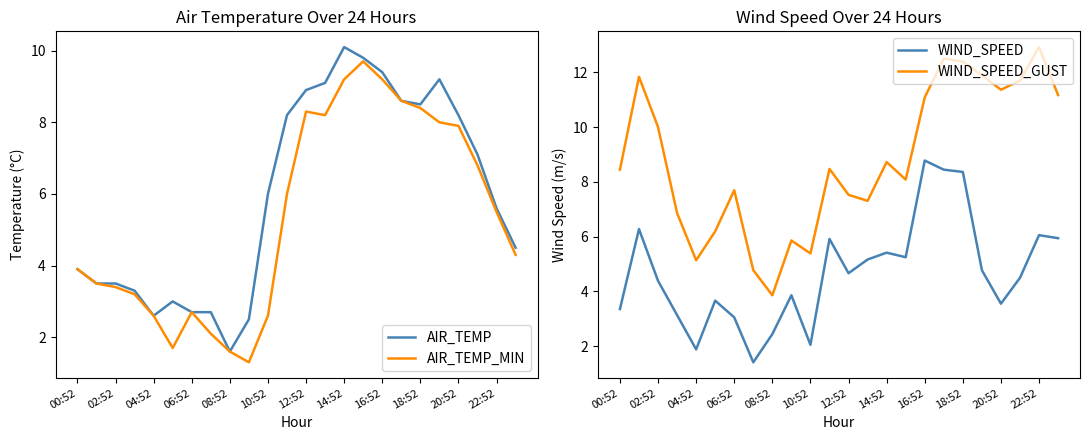

True or false: AIR_TEMP_MIN has a value of 2.4 at 08:52.

False